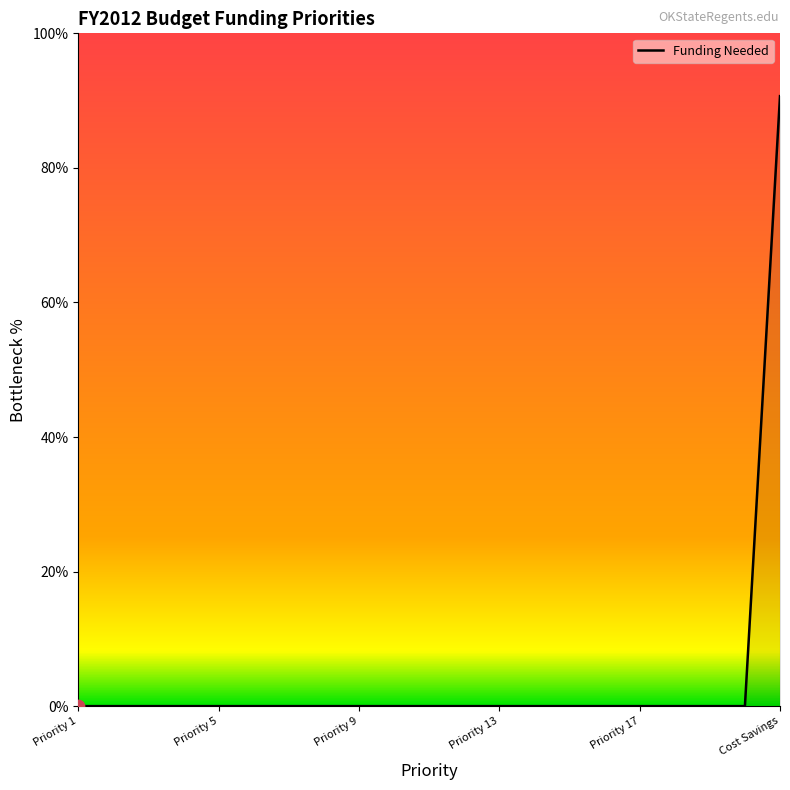

What is the difference between the maximum and minimum values?

90.7